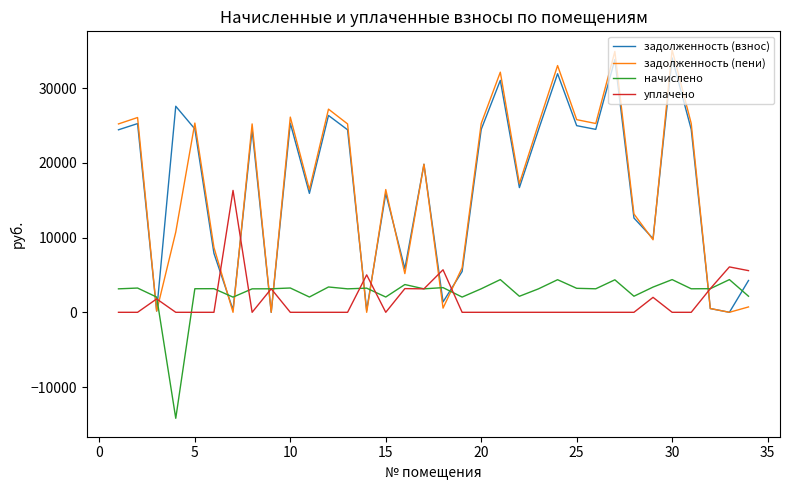

What is the smallest value displayed?

-14184.1